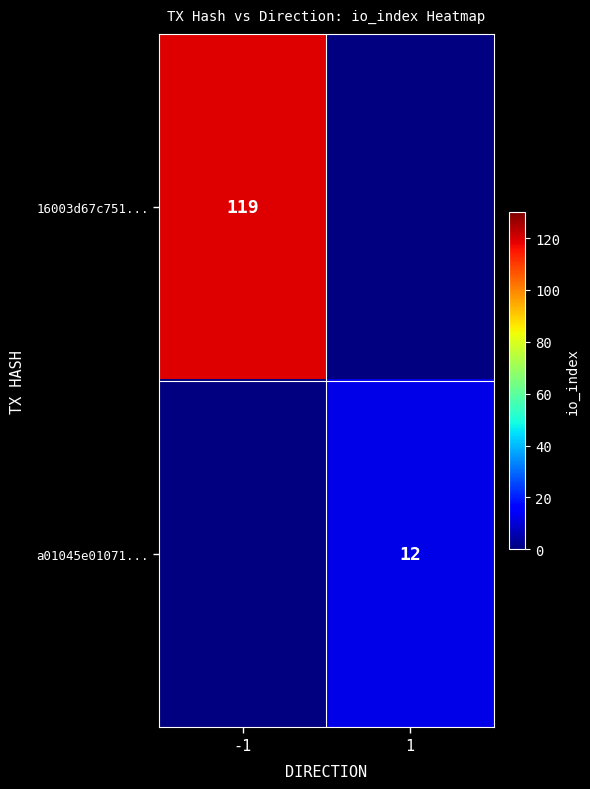

Is the value of a01045e01071... at 1 greater than the value of 16003d67c751... at -1?

No